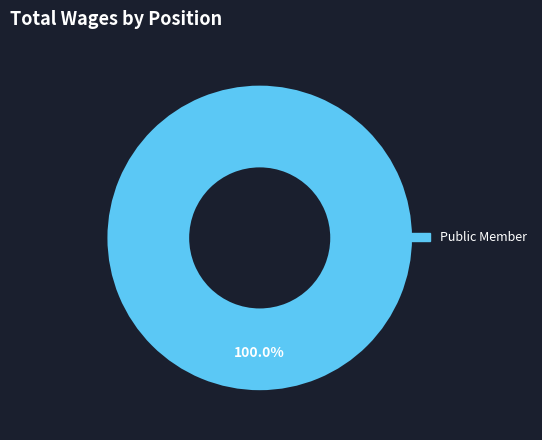

Does any single category account for the majority?

Yes